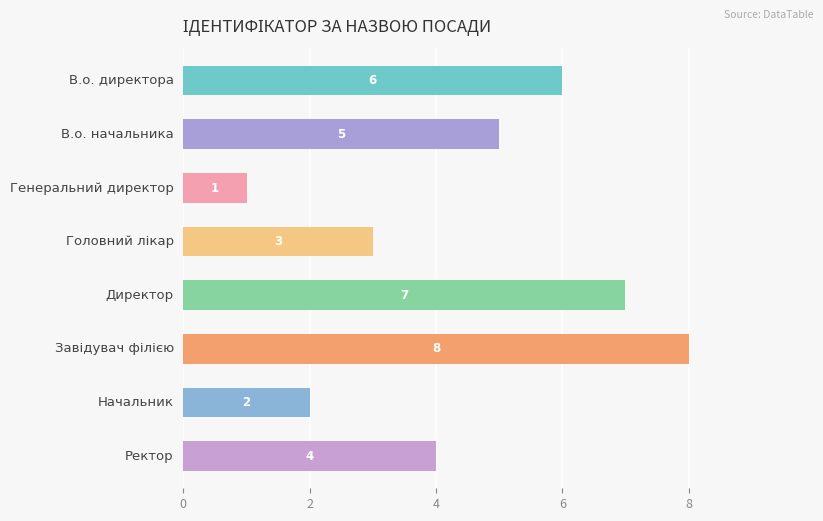

What is the value of the 7th bar from the top?

2